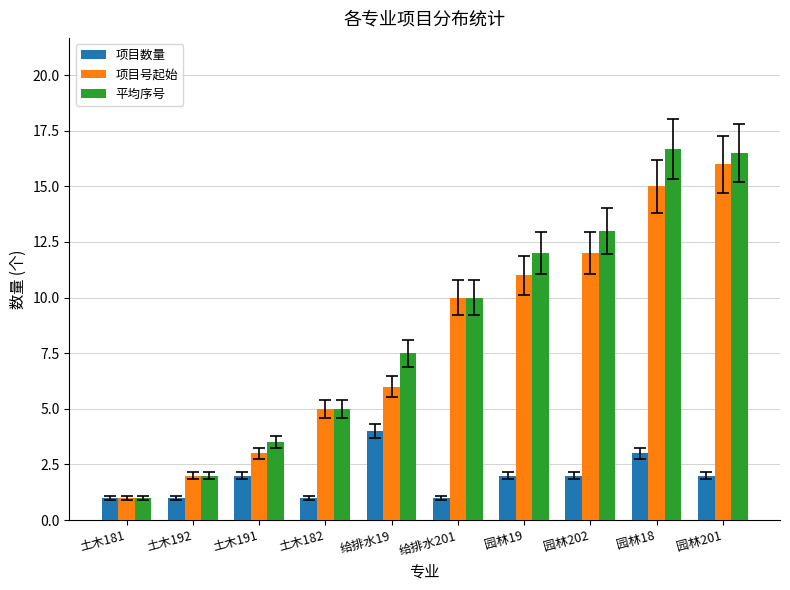

Which category has the lowest value in the 项目号起始 series?

土木181